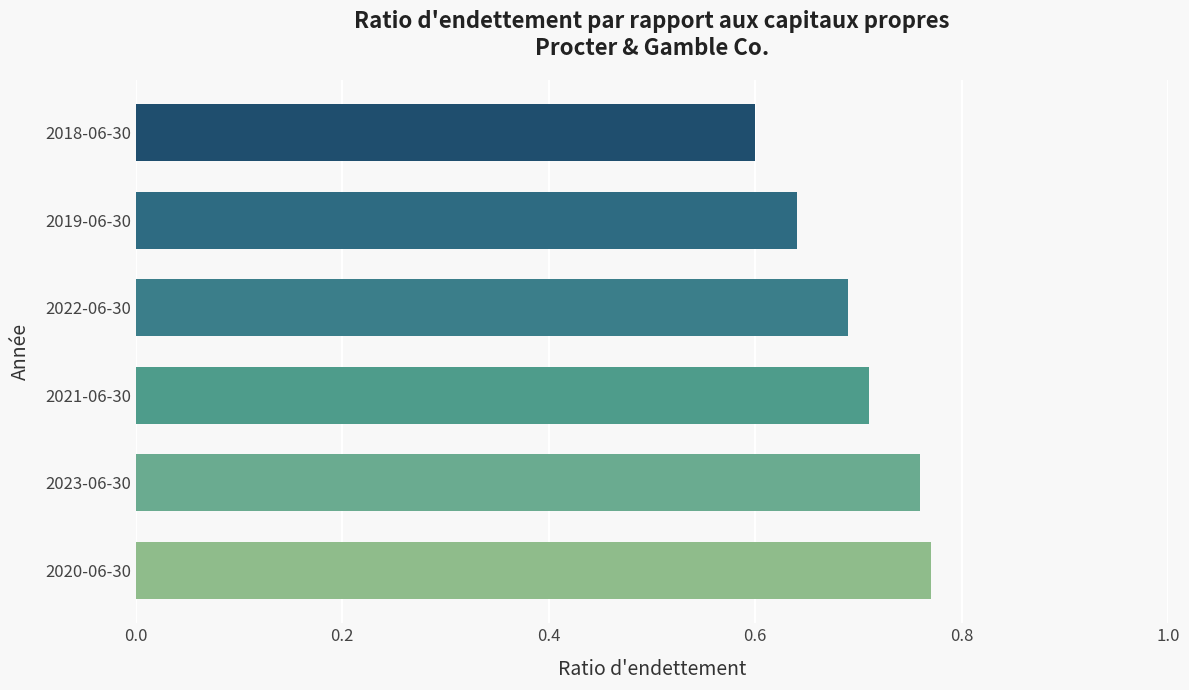

How many values are between 0 and 1?

6